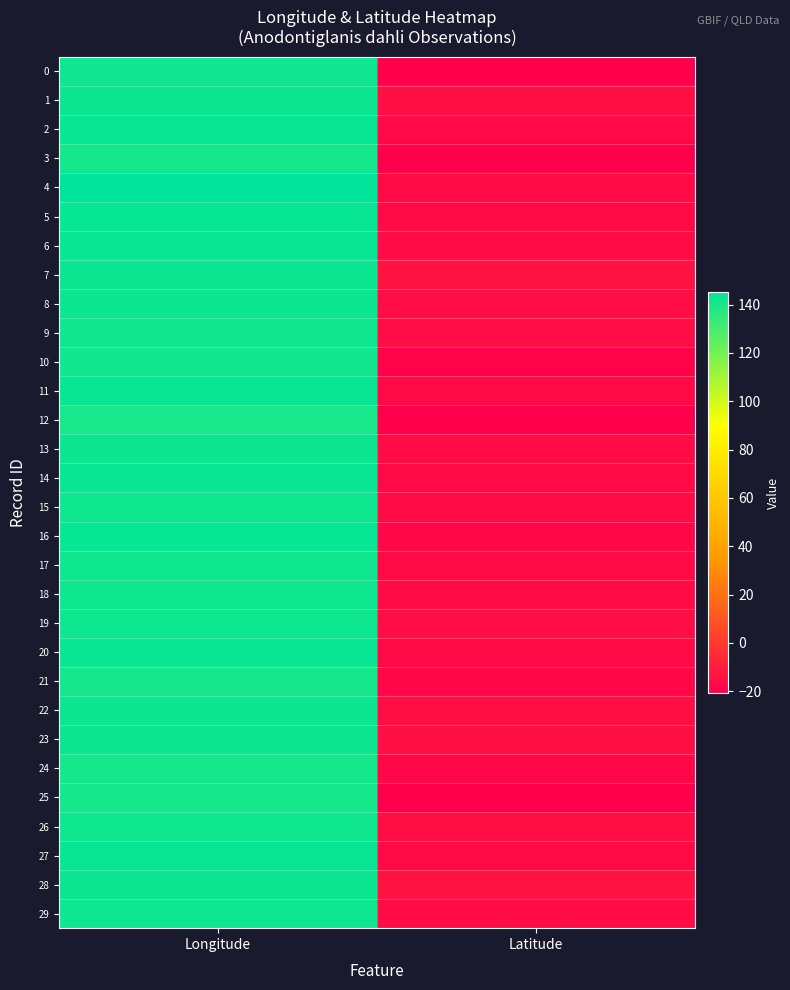

Reading left to right, extract all data points from this chart.

0: Longitude=141.8	Latitude=-20.2
1: Longitude=142.4	Latitude=-14.4
2: Longitude=143.9	Latitude=-17.5
3: Longitude=140.5	Latitude=-20.7
4: Longitude=145.4	Latitude=-16.9
5: Longitude=143.5	Latitude=-16.9
6: Longitude=142.8	Latitude=-16.2
7: Longitude=142.5	Latitude=-13.4
8: Longitude=142.2	Latitude=-15.4
9: Longitude=142.1	Latitude=-15.4
10: Longitude=141.0	Latitude=-19.6
11: Longitude=143.5	Latitude=-16.5
12: Longitude=139.8	Latitude=-20.8
13: Longitude=142.4	Latitude=-15.9
14: Longitude=143.0	Latitude=-16.3
15: Longitude=141.8	Latitude=-15.7
16: Longitude=143.7	Latitude=-17.8
17: Longitude=142.1	Latitude=-16.4
18: Longitude=141.7	Latitude=-15.9
19: Longitude=142.0	Latitude=-15.3
20: Longitude=143.1	Latitude=-16.3
21: Longitude=140.9	Latitude=-18.2
22: Longitude=142.2	Latitude=-15.4
23: Longitude=142.6	Latitude=-14.9
24: Longitude=140.9	Latitude=-18.2
25: Longitude=140.8	Latitude=-20.9
26: Longitude=142.1	Latitude=-15.4
27: Longitude=143.4	Latitude=-16.6
28: Longitude=142.5	Latitude=-13.4
29: Longitude=141.7	Latitude=-15.9